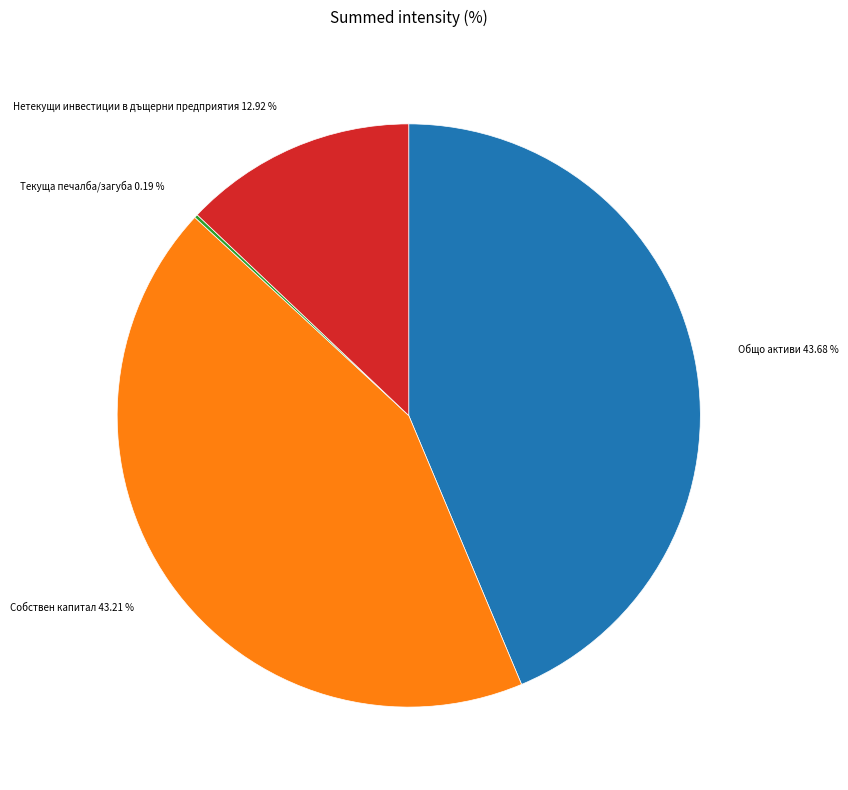

What is the ratio of the value at Собствен капитал to the value at Общо активи?

1.0